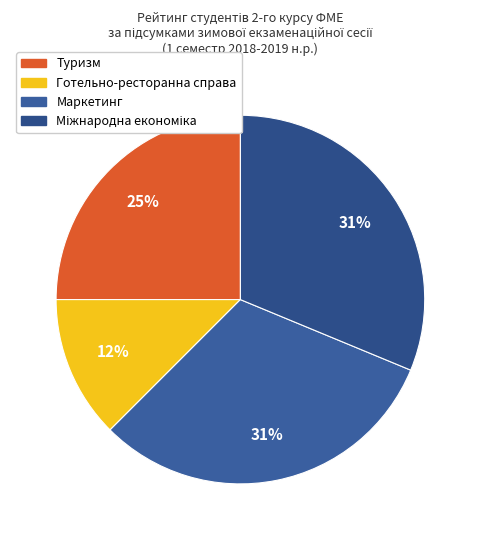

True or false: Маркетинг accounts for 31% of the total.

True